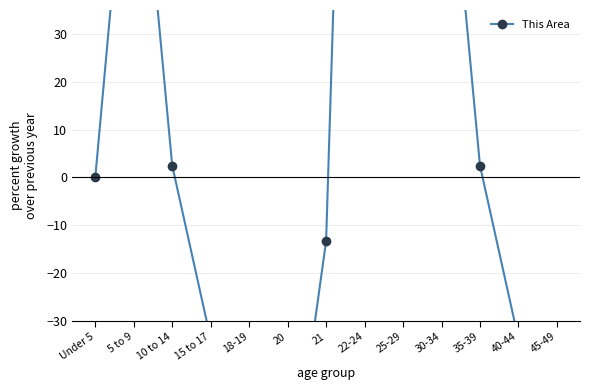

True or false: the data shows -7.3 at 21.

False